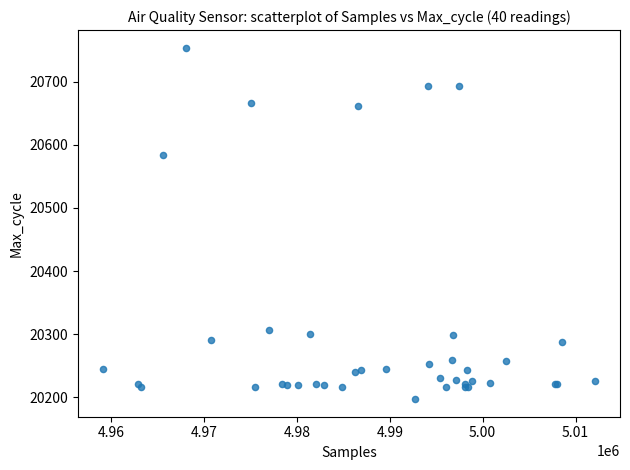

What Y value in the scatter plot is closest to 20475?

20584